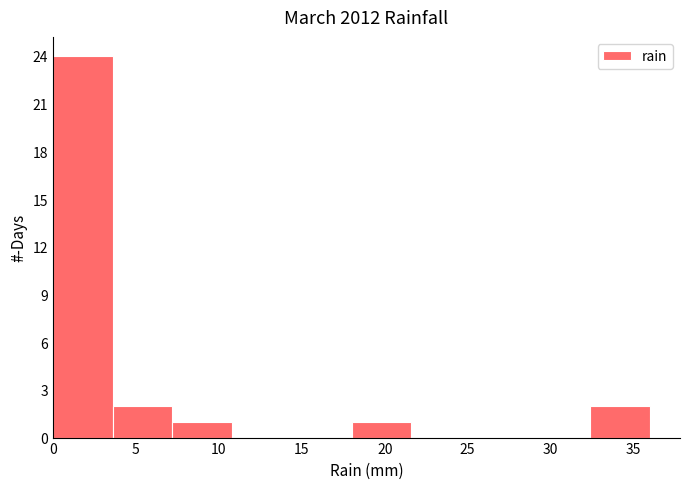

Which range on the x-axis has the tallest bar?

0.0 to 3.6